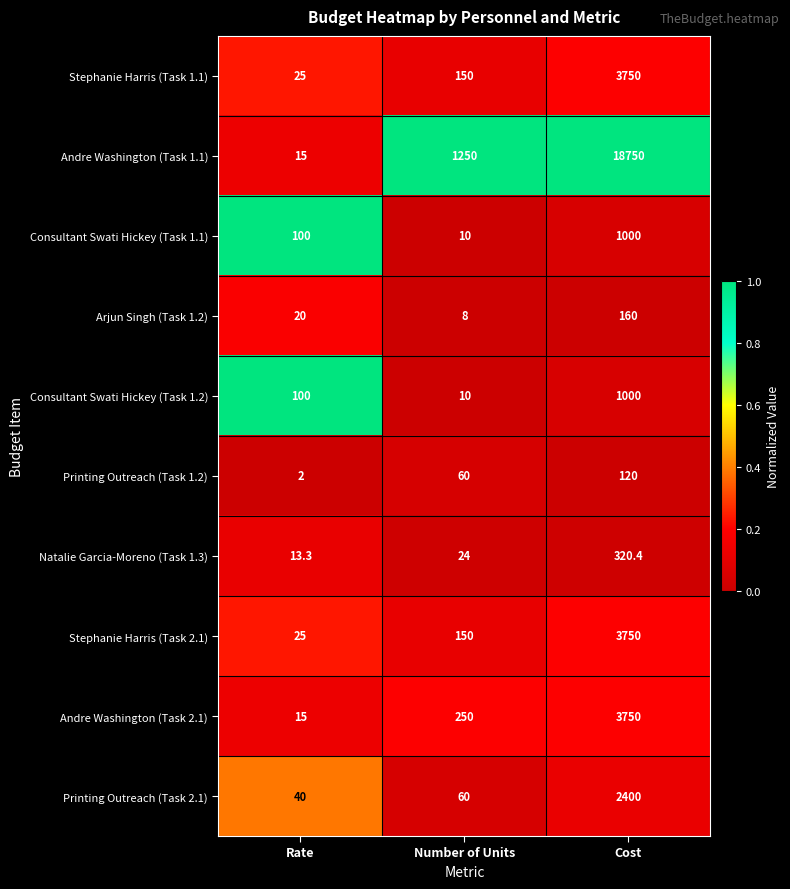

What is the difference between the second highest and minimum values in the Consultant Swati Hickey (Task 1.2) series?

90.0